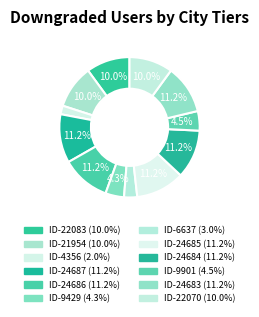

Count the number of slices in the pie.

12